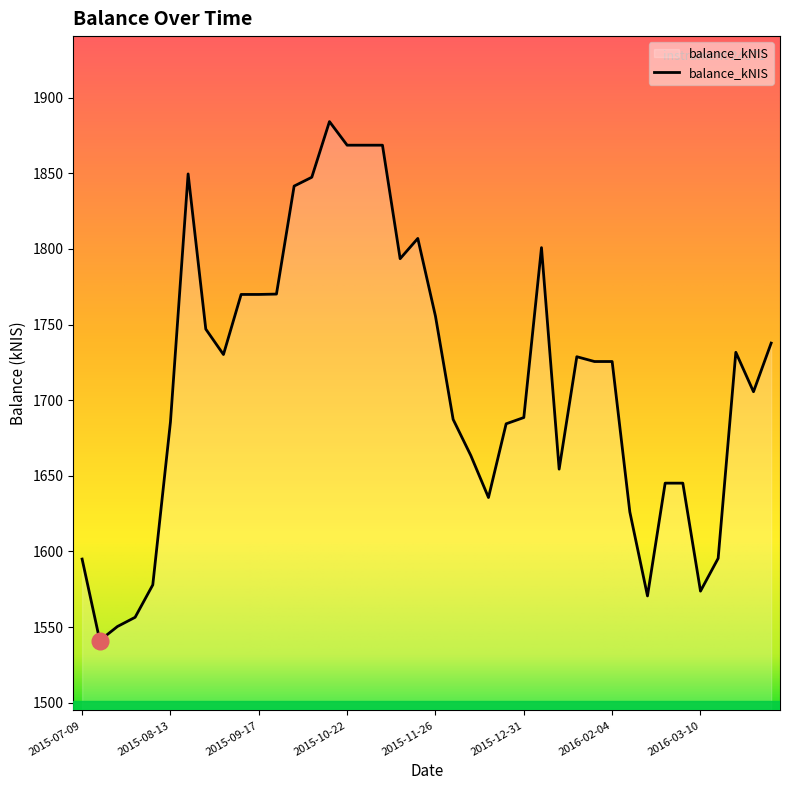

How many values are below 1725?

19